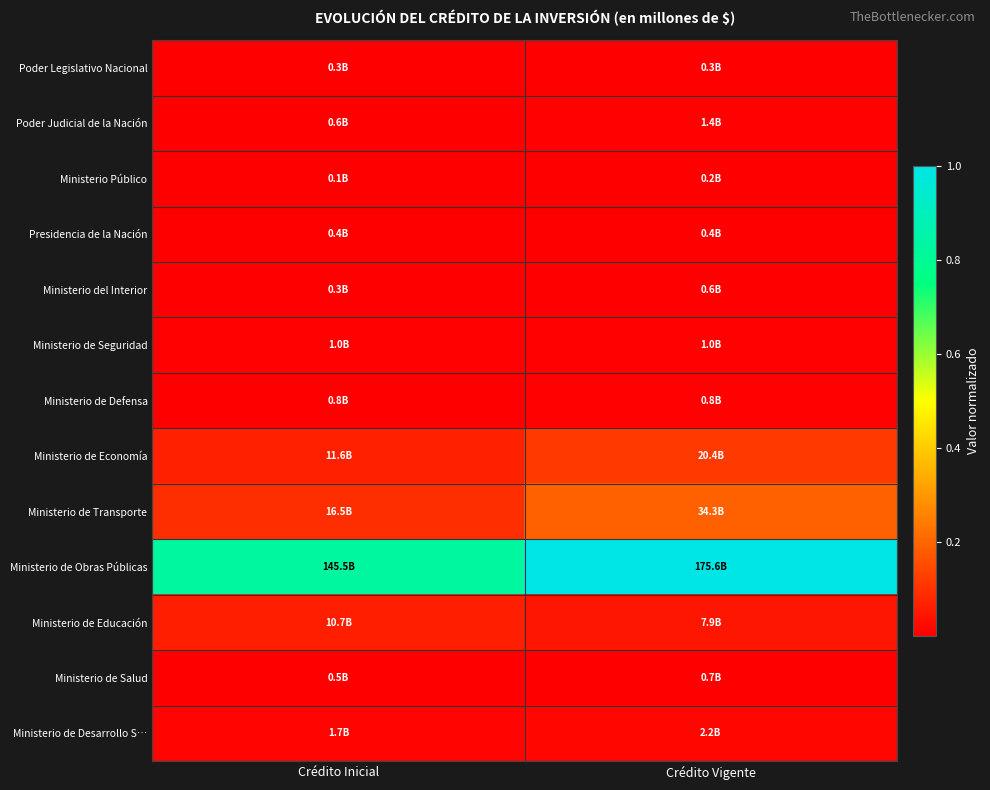

What is the spread (max minus min) of values at Crédito Vigente?

1.0